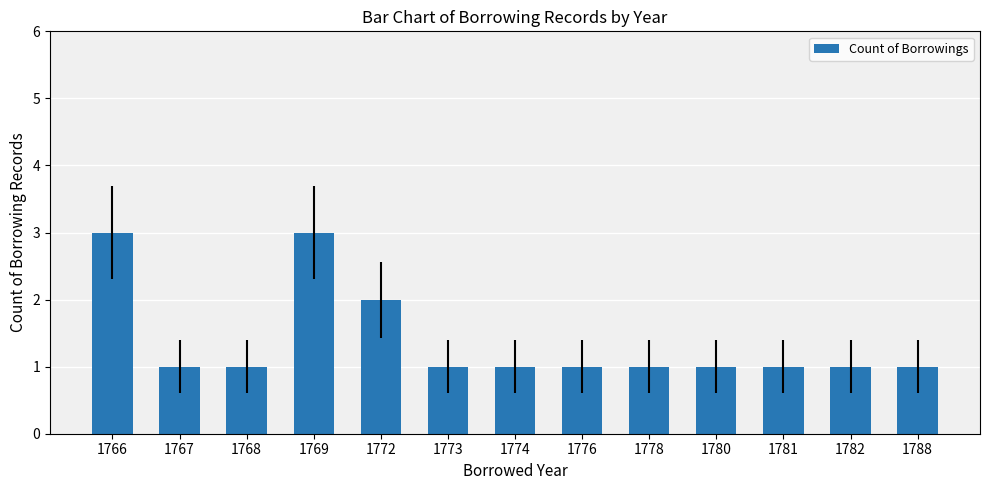

What is the value of the 8th bar from the left?

1